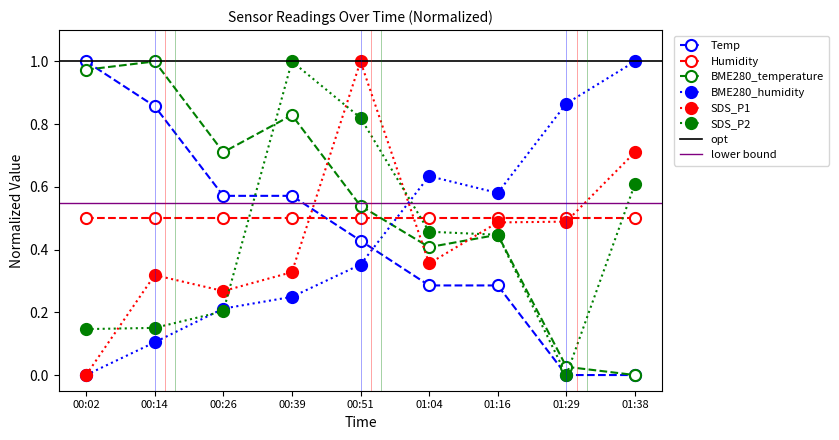

Which series changed the most between 00:26 and 01:04?

BME280_humidity